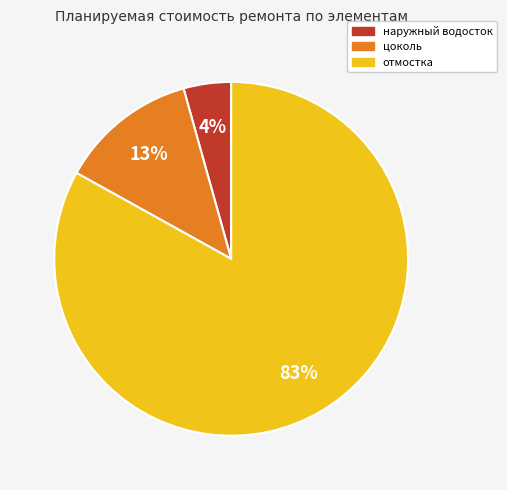

To the nearest percent, what is the average slice percentage?

33%